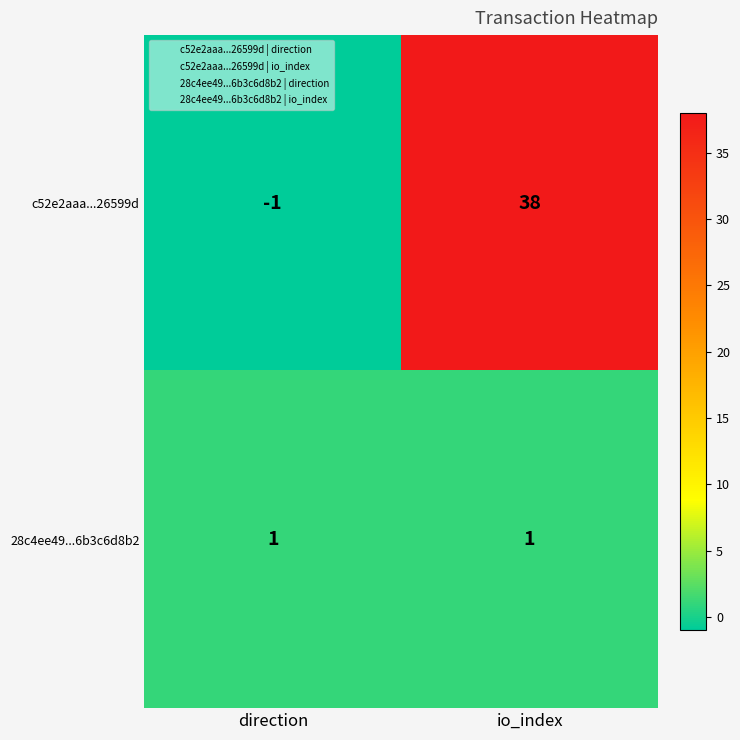

What is the sum of the c52e2aaa...26599d values at io_index and direction?

37